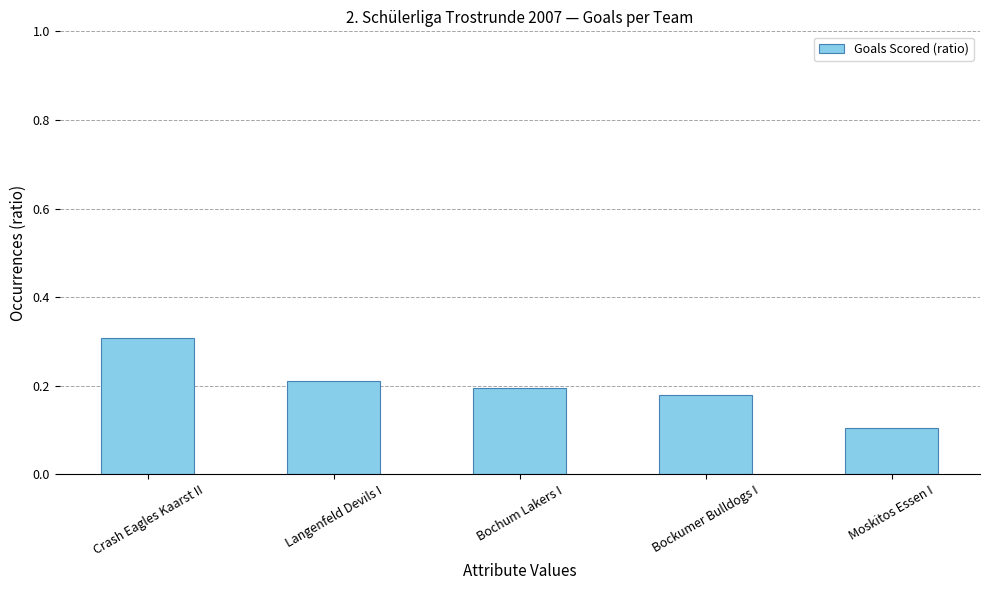

Rank the categories by value from lowest to highest.

Moskitos Essen I, Bockumer Bulldogs I, Bochum Lakers I, Langenfeld Devils I, Crash Eagles Kaarst II